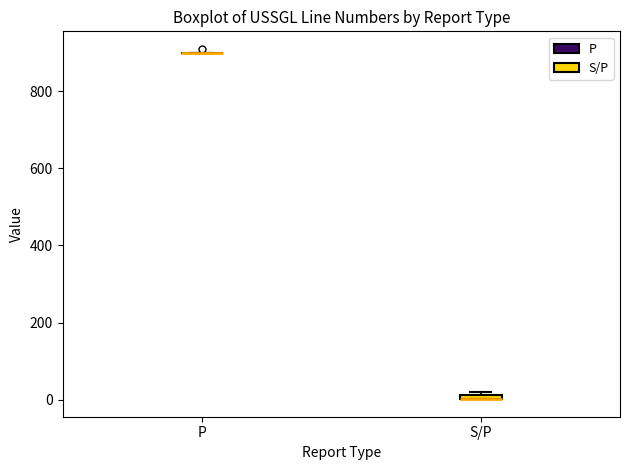

Where is the lower edge of the box for S/P on the y-axis? The values are not printed on the chart, so give them approximately, as read against the axis.

0